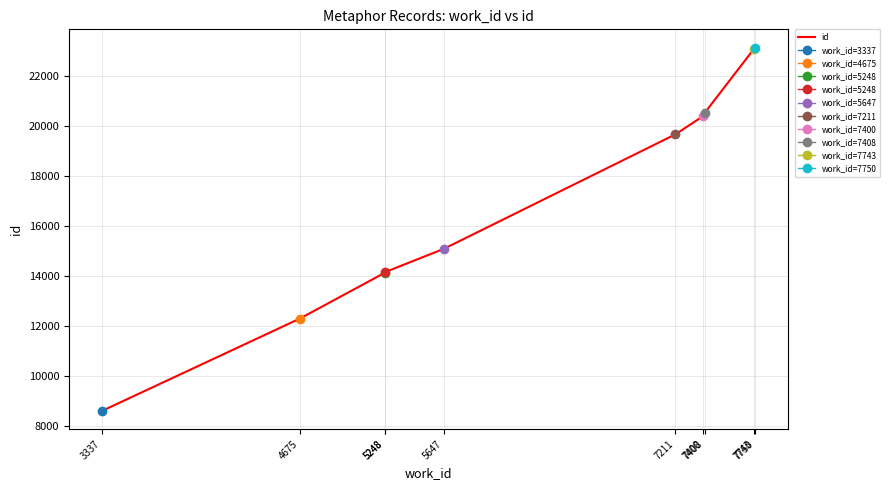

Which has a higher value, 5248 or 7400?

7400